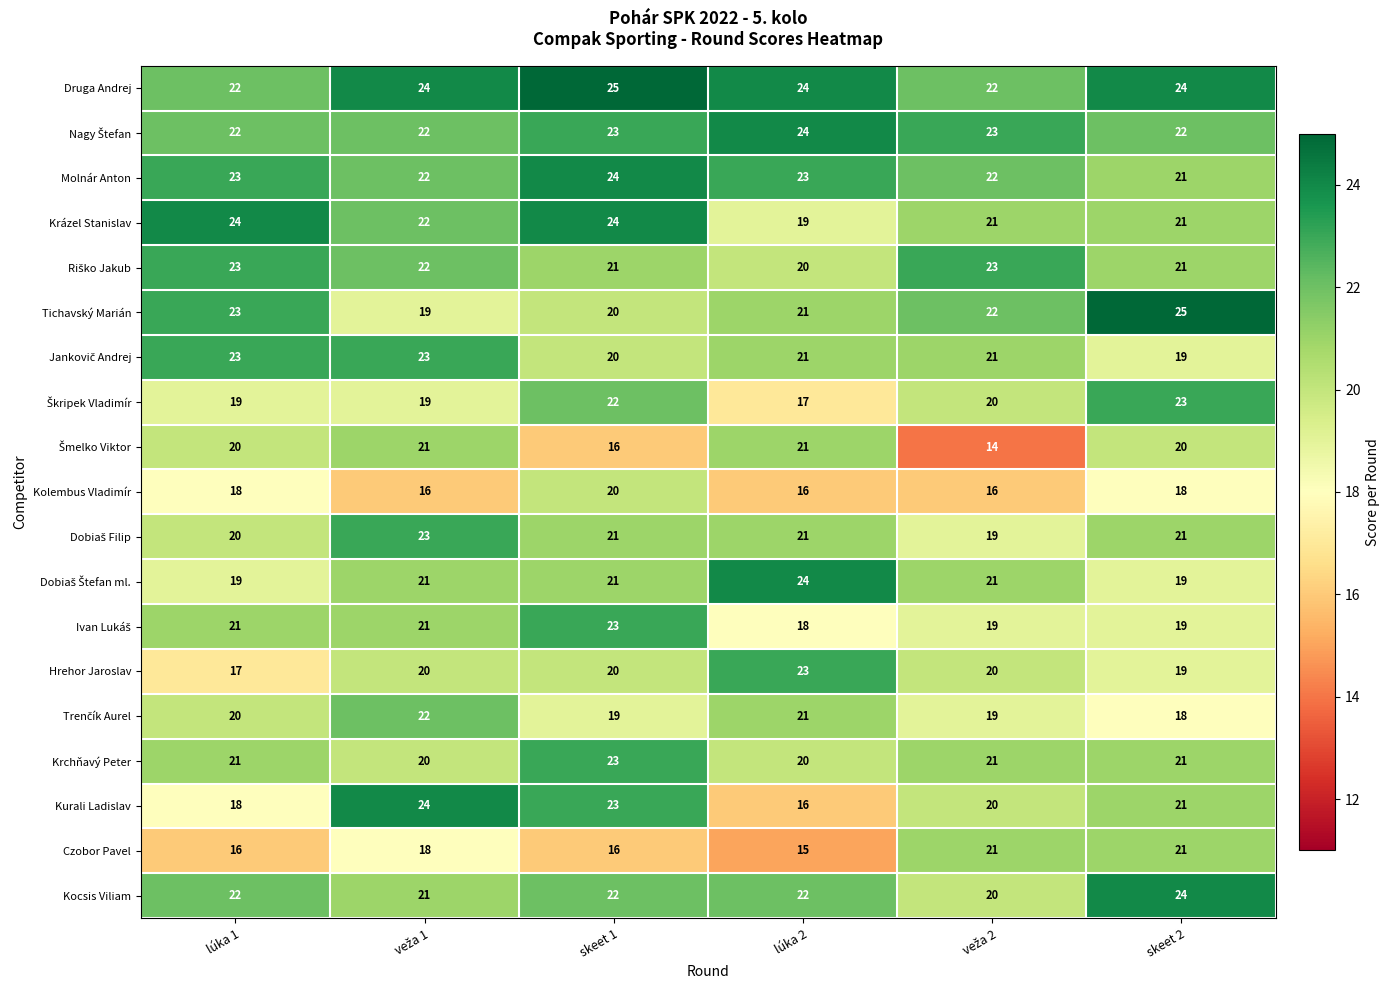

What is the difference between the maximum and minimum values in the Kolembus Vladimír series?

4